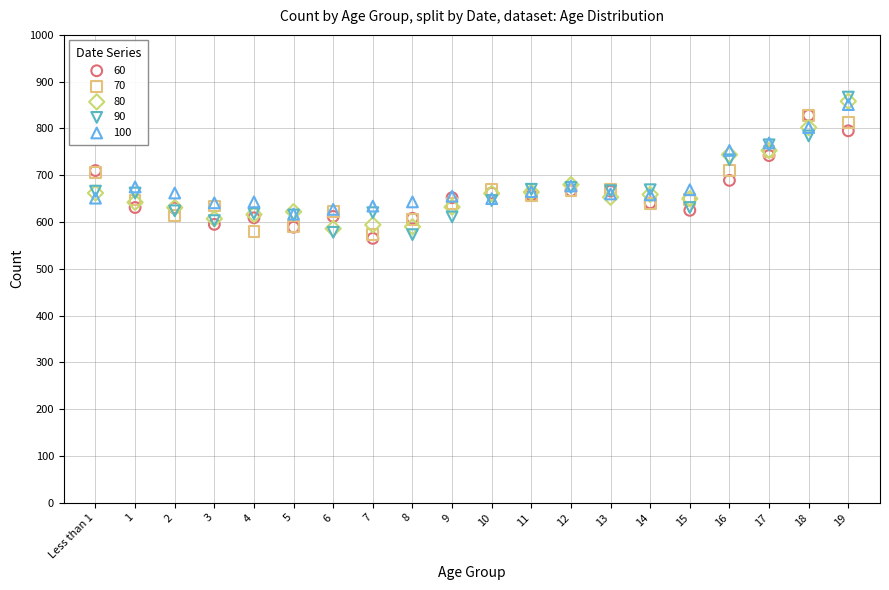

What are all the series names shown in the legend?

60, 70, 80, 90, 100